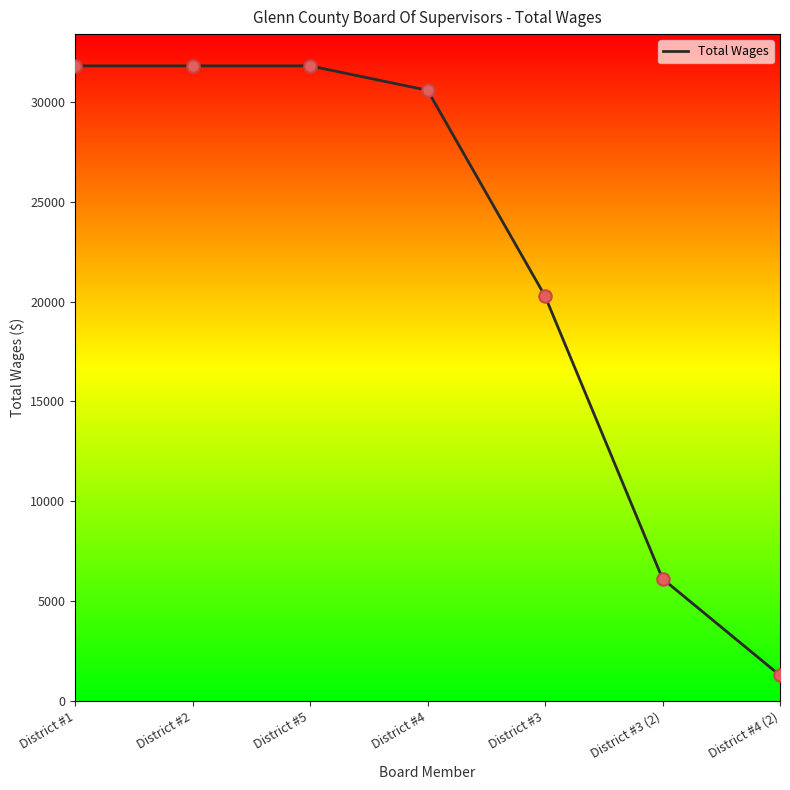

Which has a higher value, District #2 or District #4?

District #2